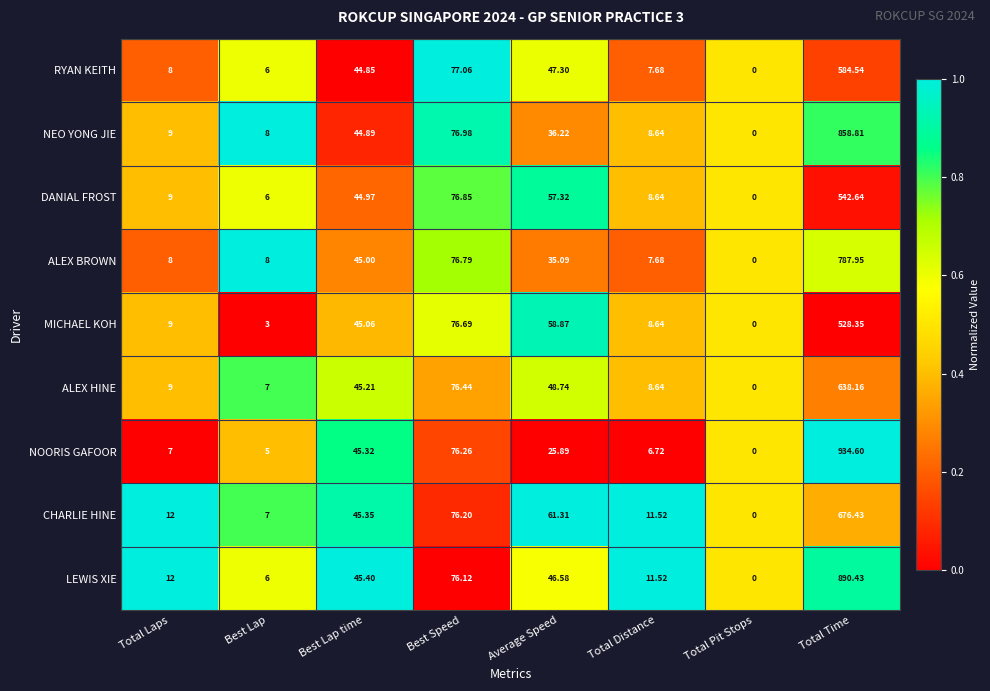

At which label does CHARLIE HINE first exceed 45?

Best Lap time